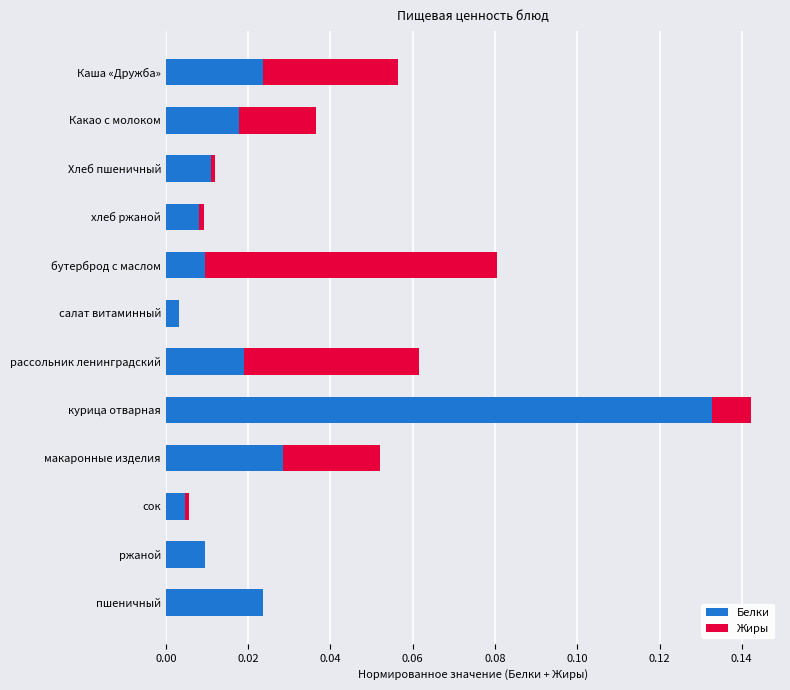

True or false: Белки has a value of 0.0 at рассольник ленинградский.

True